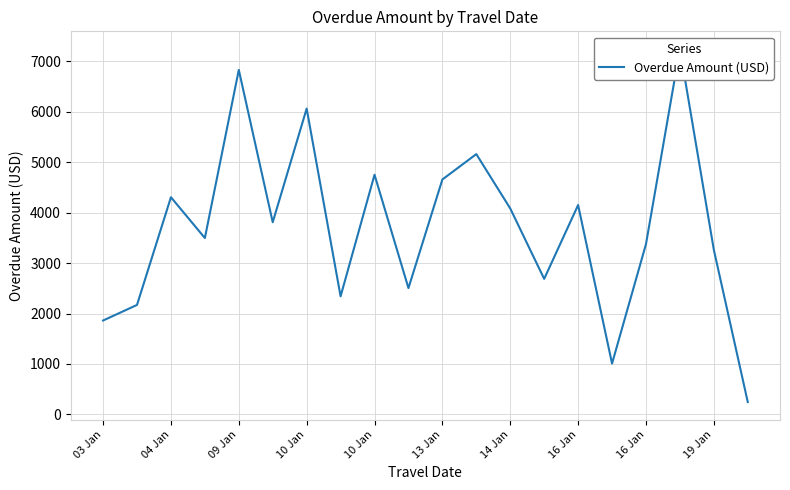

Reading right to left, extract all data points from this chart.

245	3265	7247	3376	1008	4152	2688	4084	5162	4659	2505	4753	2342	6065	3811	6832	3498	4307	2171	1862